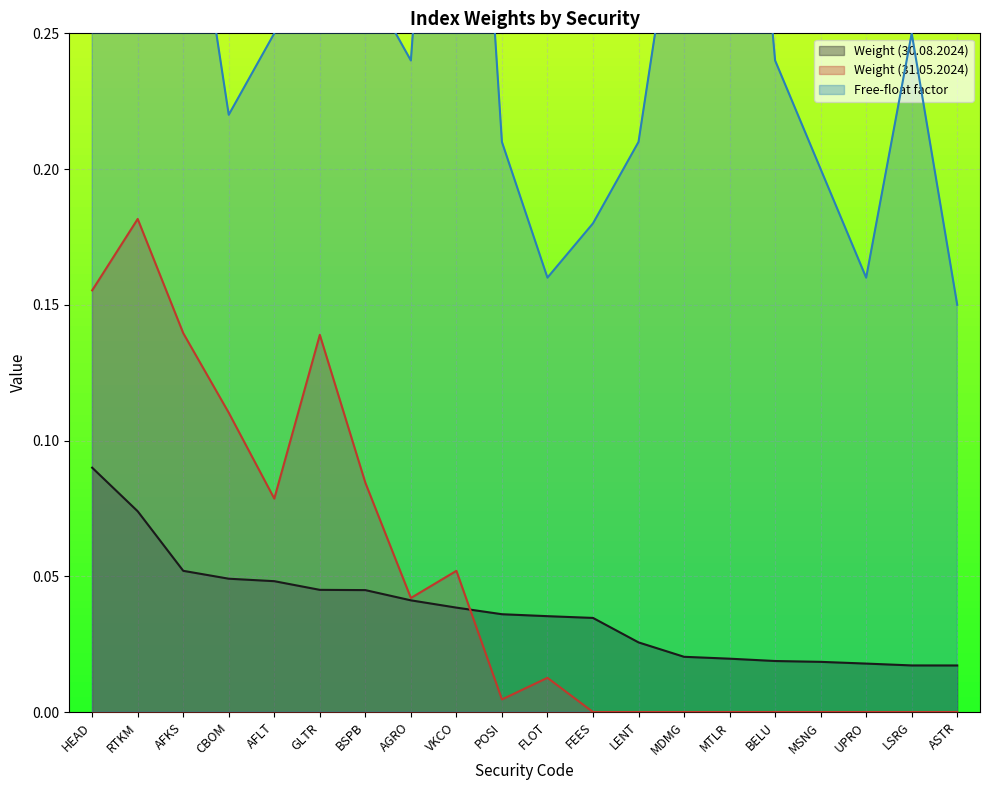

Between HEAD and AFLT, which series saw the biggest shift?

Free-float factor